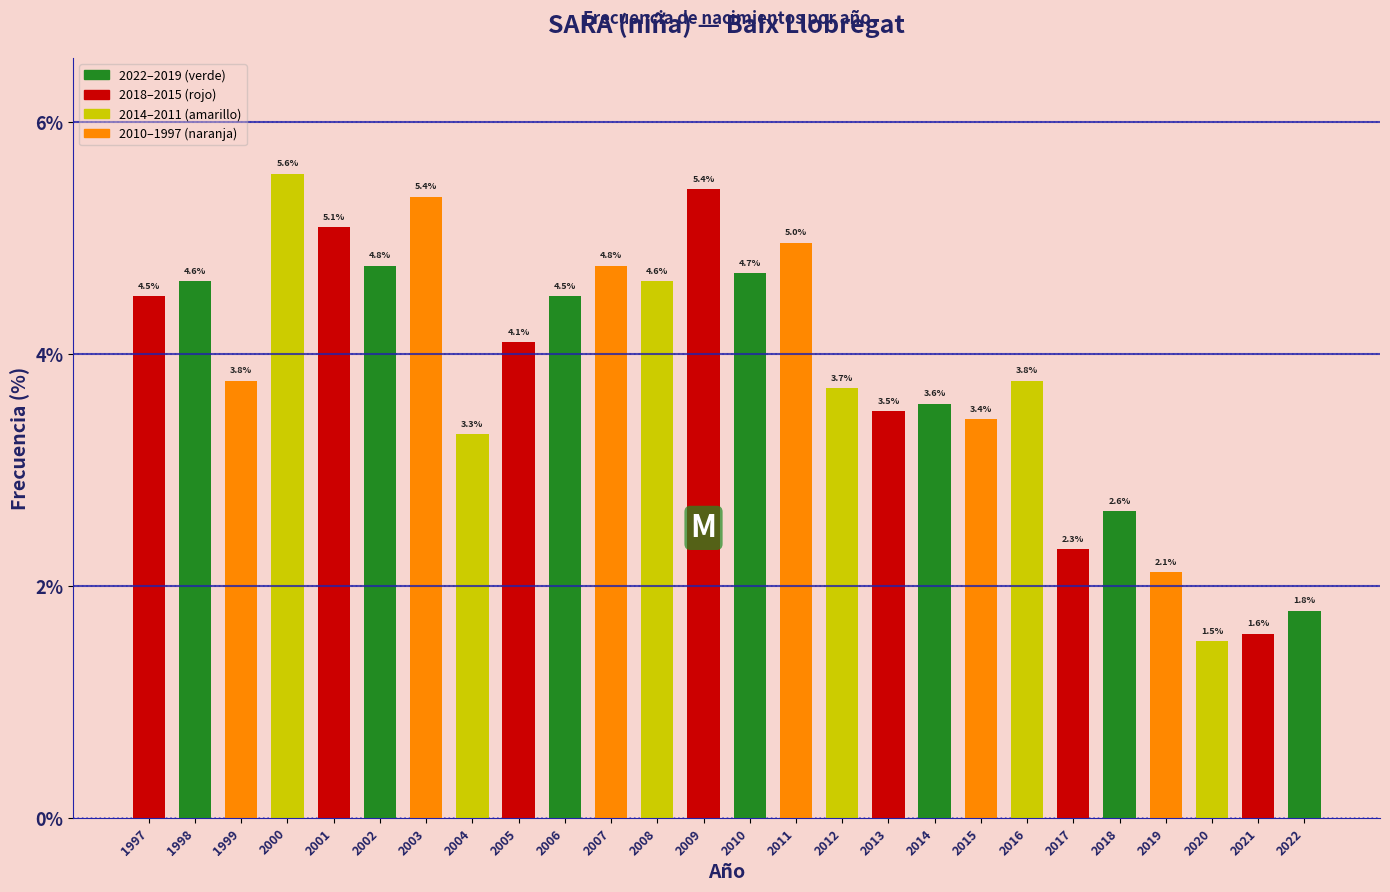

Reading left to right, what are all the values shown in this chart?

1997=4.5	1998=4.6	1999=3.8	2000=5.6	2001=5.1	2002=4.8	2003=5.4	2004=3.3	2005=4.1	2006=4.5	2007=4.8	2008=4.6	2009=5.4	2010=4.7	2011=5.0	2012=3.7	2013=3.5	2014=3.6	2015=3.4	2016=3.8	2017=2.3	2018=2.6	2019=2.1	2020=1.5	2021=1.6	2022=1.8